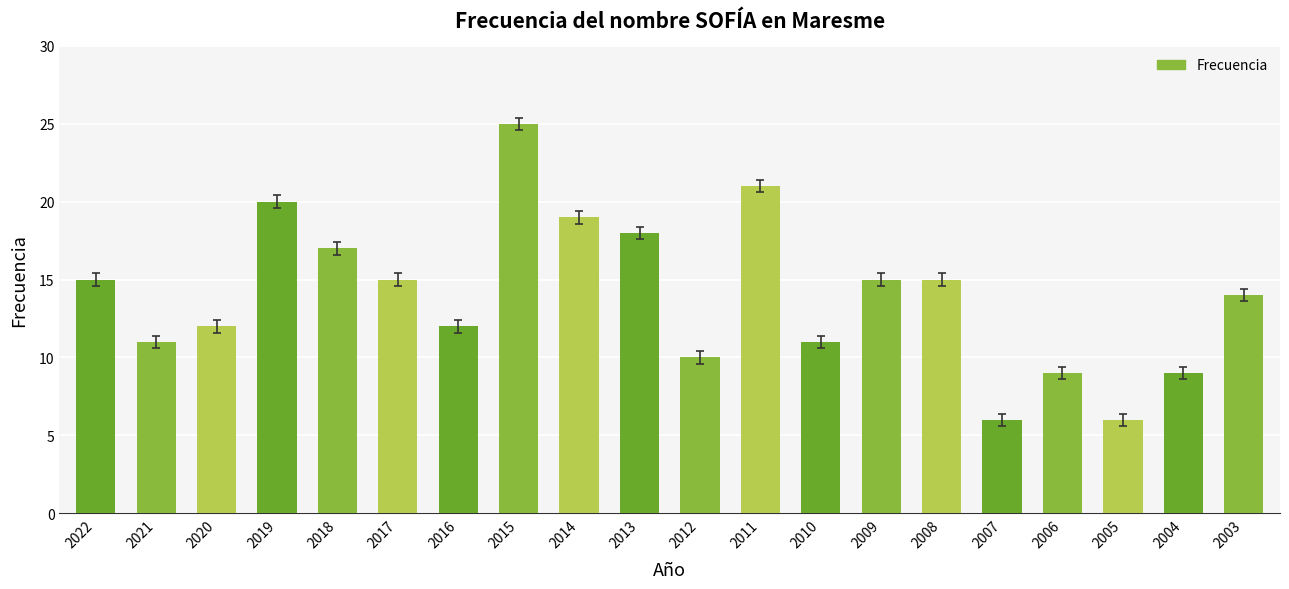

How many values are below 15?

10